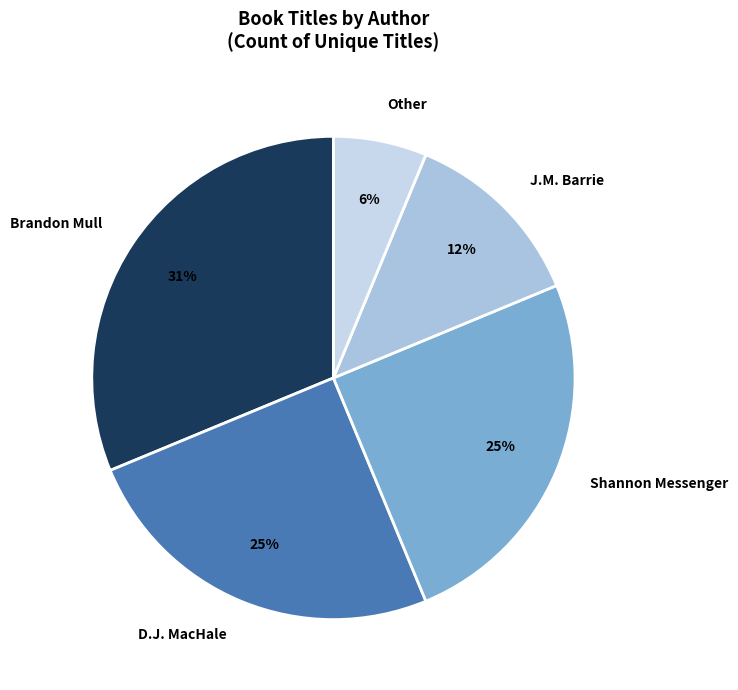

To the nearest percent, what portion does D.J. MacHale represent?

25%